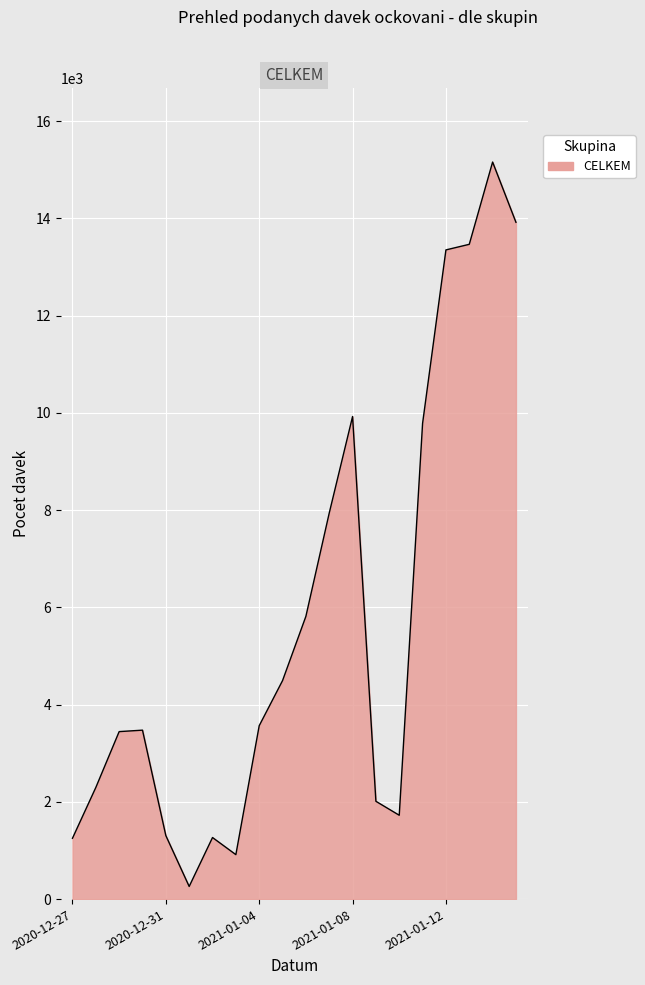

What is the difference between the maximum and minimum values?

14897